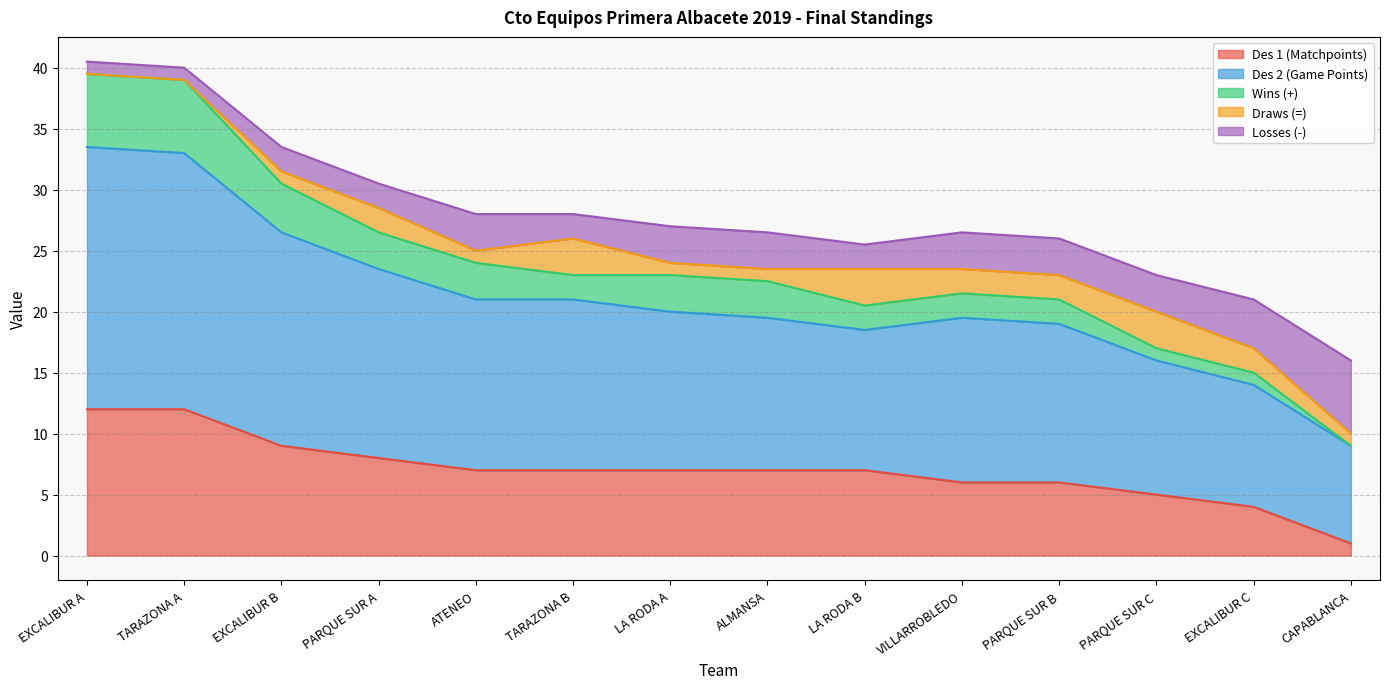

What is the minimum value for Des 1 (Matchpoints)?

1.0